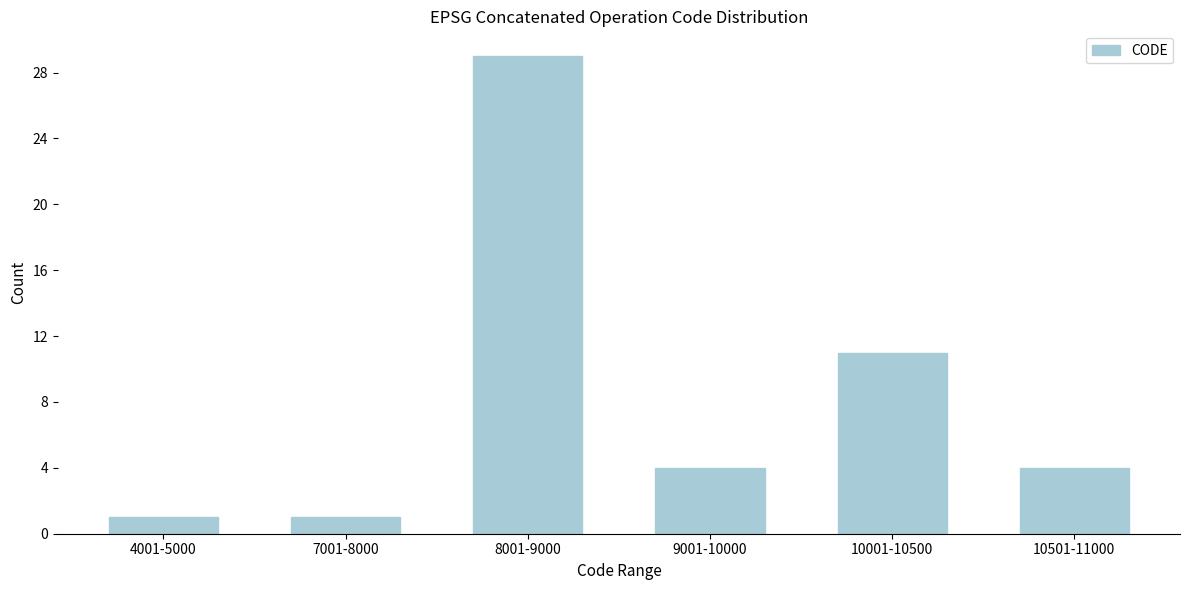

Reading right to left, list all the values displayed in this chart.

4	11	4	29	1	1